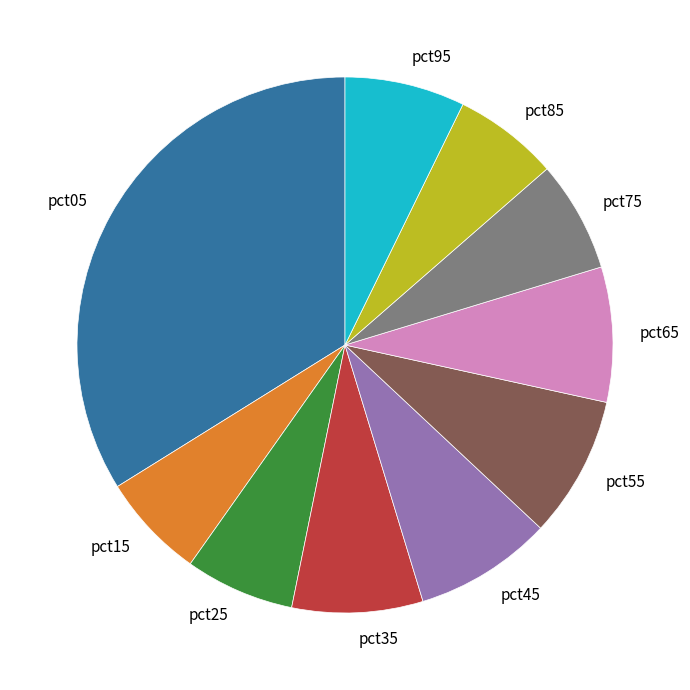

What is the largest slice in the pie chart?

pct05